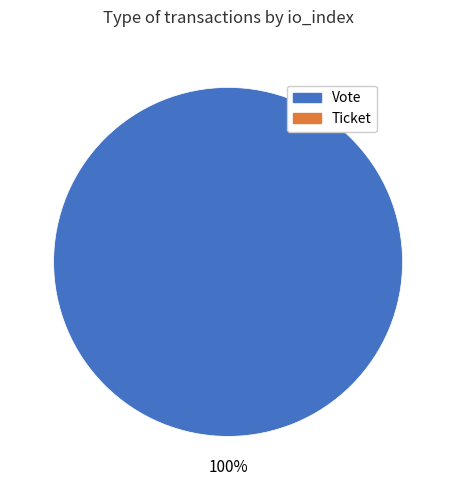

How many segments does this pie chart have?

1